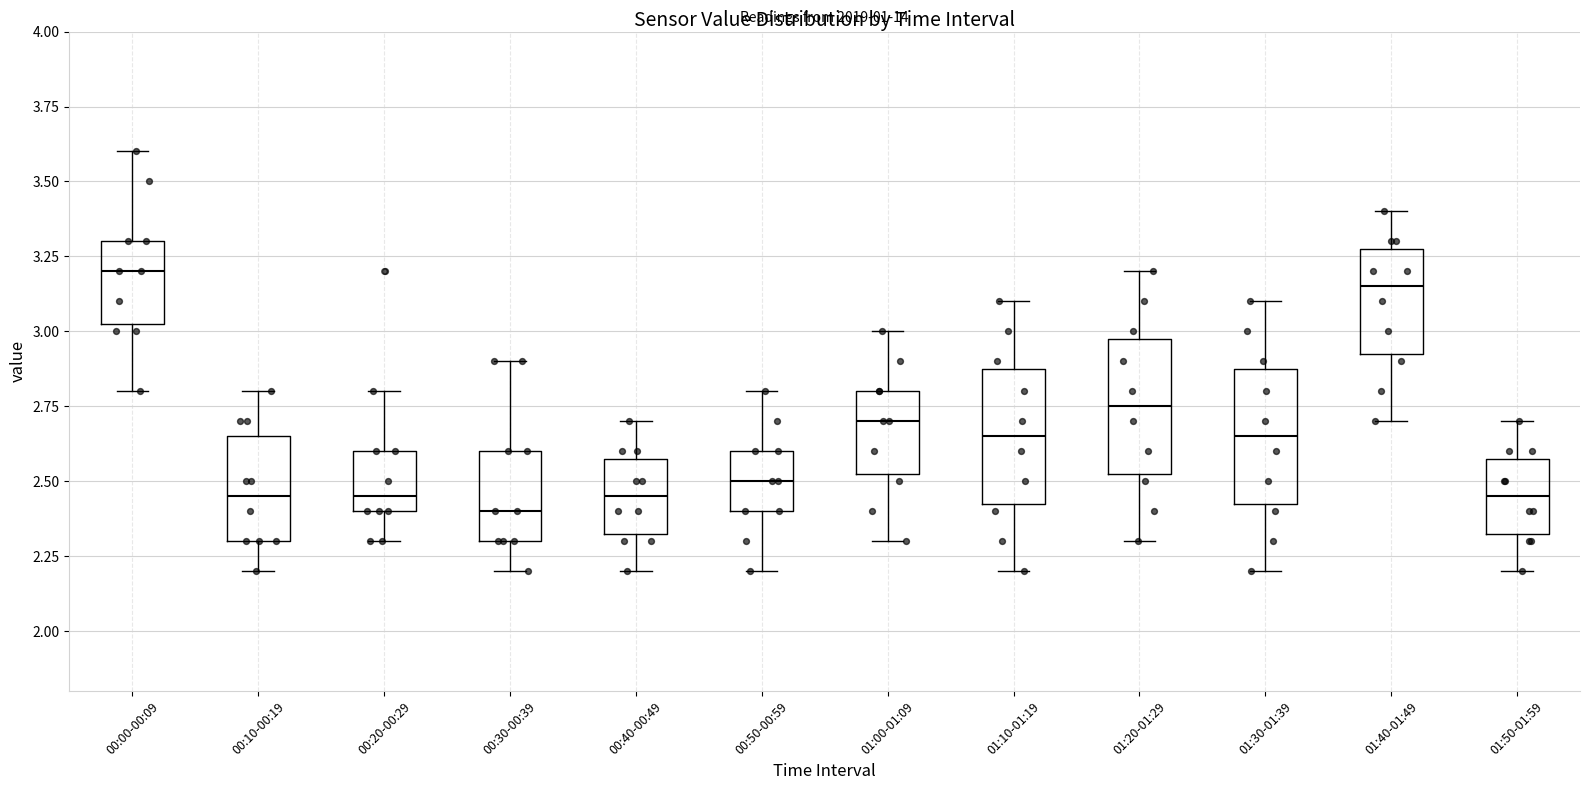

Reading left to right, transcribe this box plot: for each box, give where its median line is, the range the box spans, and where its two whiskers end, as read against the y-axis. The values are not printed on the chart, so give them approximately, as read against the axis.

00:00-00:09: median 3.20, box 3.05 to 3.30, whiskers 2.80 to 3.60
00:10-00:19: median 2.45, box 2.30 to 2.65, whiskers 2.20 to 2.80
00:20-00:29: median 2.45, box 2.40 to 2.60, whiskers 2.30 to 2.80
00:30-00:39: median 2.40, box 2.30 to 2.60, whiskers 2.20 to 2.90
00:40-00:49: median 2.45, box 2.35 to 2.60, whiskers 2.20 to 2.70
00:50-00:59: median 2.50, box 2.40 to 2.60, whiskers 2.20 to 2.80
01:00-01:09: median 2.70, box 2.55 to 2.80, whiskers 2.30 to 3.00
01:10-01:19: median 2.65, box 2.45 to 2.90, whiskers 2.20 to 3.10
01:20-01:29: median 2.75, box 2.55 to 3.00, whiskers 2.30 to 3.20
01:30-01:39: median 2.65, box 2.45 to 2.90, whiskers 2.20 to 3.10
01:40-01:49: median 3.15, box 2.95 to 3.30, whiskers 2.70 to 3.40
01:50-01:59: median 2.45, box 2.35 to 2.60, whiskers 2.20 to 2.70